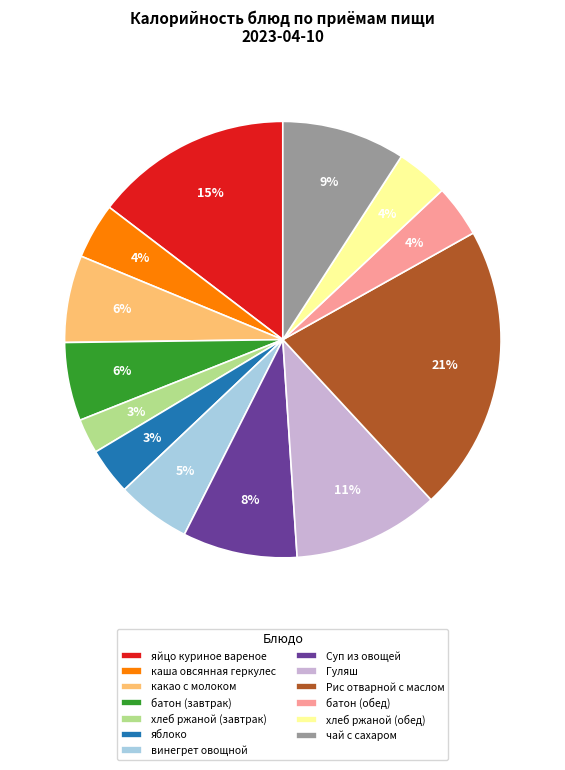

Between хлеб ржаной (завтрак) and батон (завтрак), which is larger?

батон (завтрак)